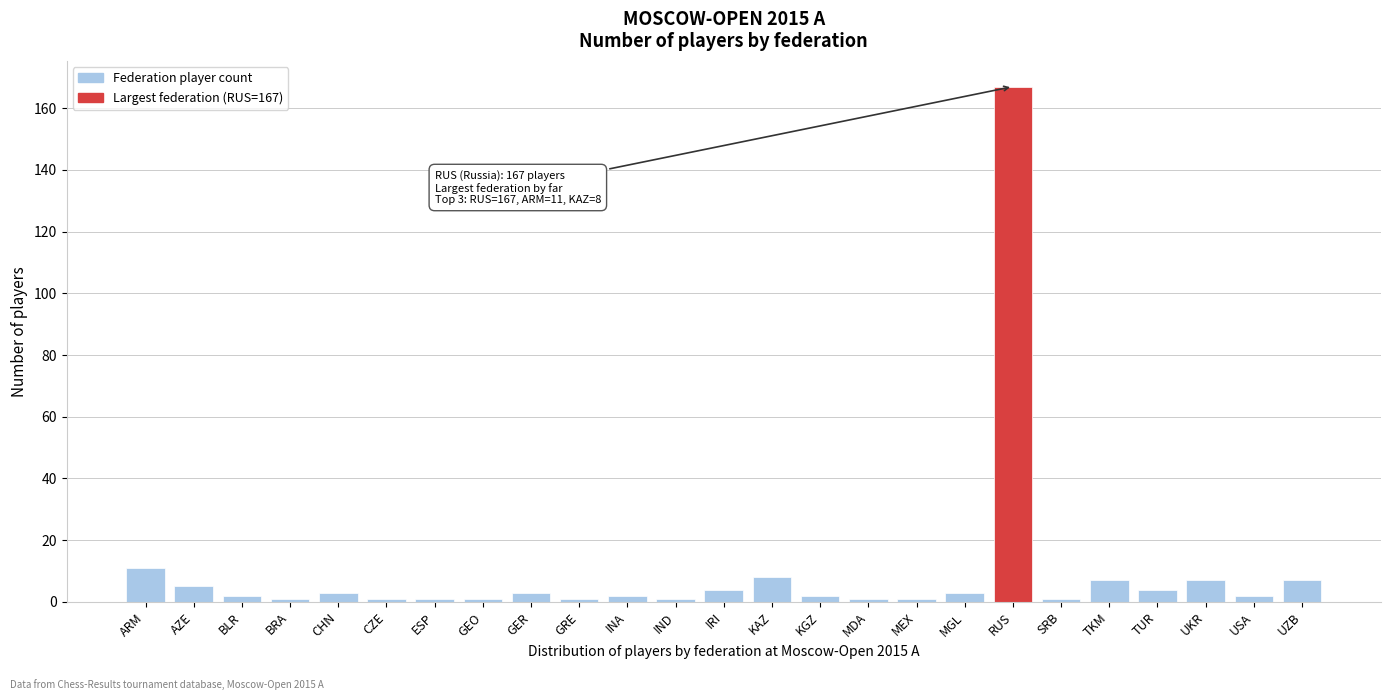

Reading left to right, extract all data points from this chart.

ARM=11	AZE=5	BLR=2	BRA=1	CHN=3	CZE=1	ESP=1	GEO=1	GER=3	GRE=1	INA=2	IND=1	IRI=4	KAZ=8	KGZ=2	MDA=1	MEX=1	MGL=3	RUS=167	SRB=1	TKM=7	TUR=4	UKR=7	USA=2	UZB=7